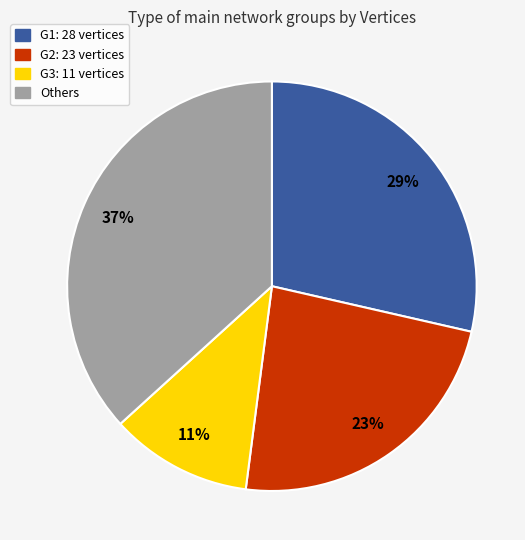

Does any single category account for the majority?

No